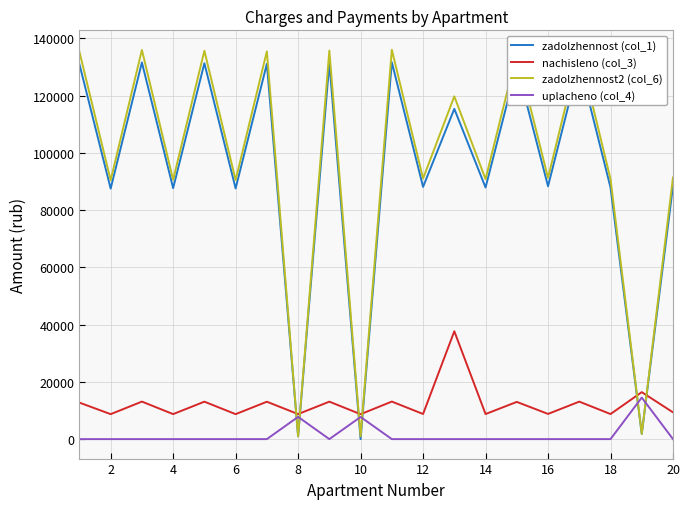

What is the maximum value for uplacheno (col_4)?

14517.6